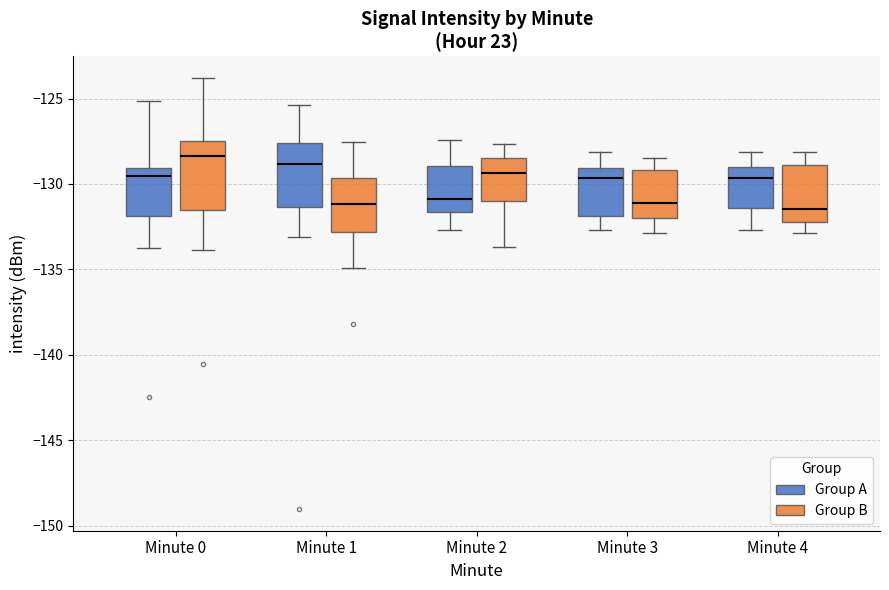

Where is the lower edge of the box for Minute 1 (Group A) on the y-axis? The values are not printed on the chart, so give them approximately, as read against the axis.

-131.5